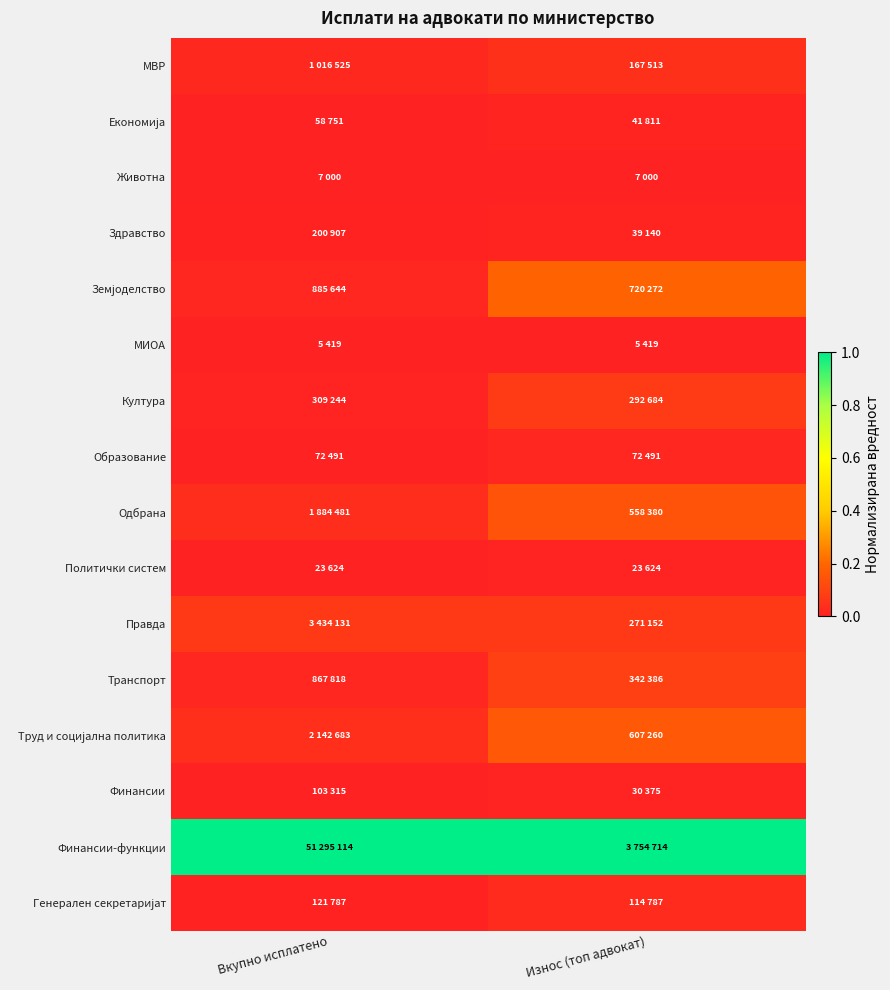

What is the difference between the highest and lowest values at Вкупно исплатено?

1.0